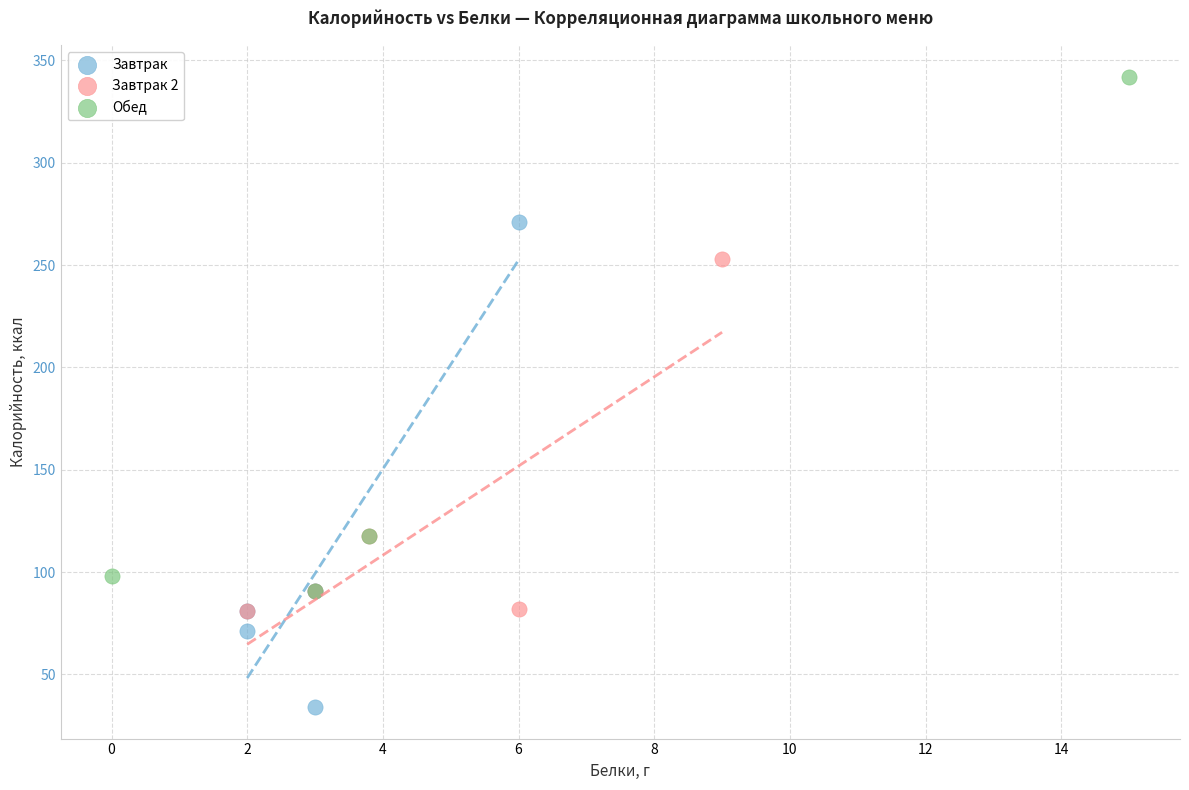

Which series has the largest Y range (max minus min)?

Обед